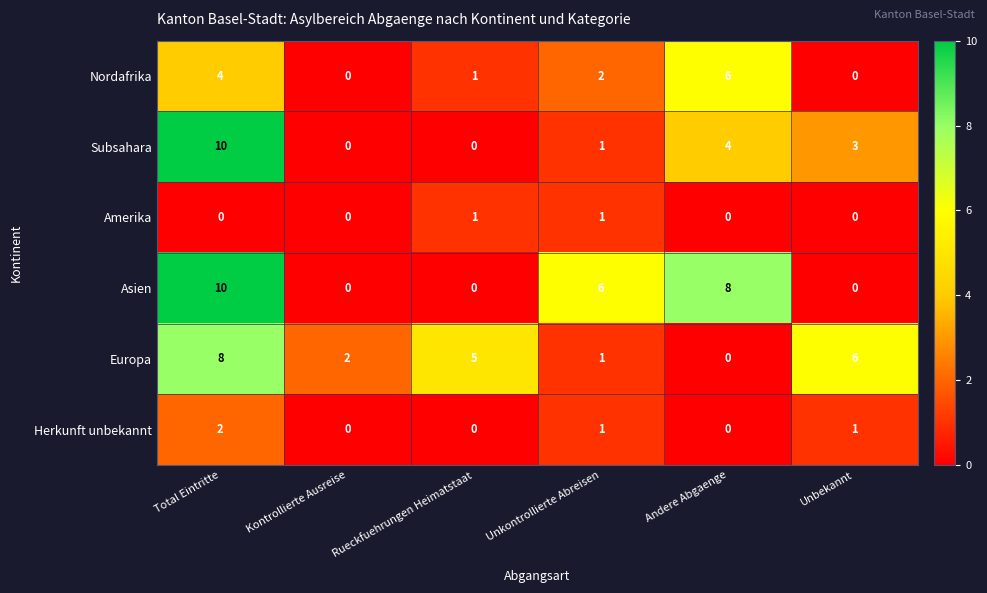

What is the sum of all Europa values?

22